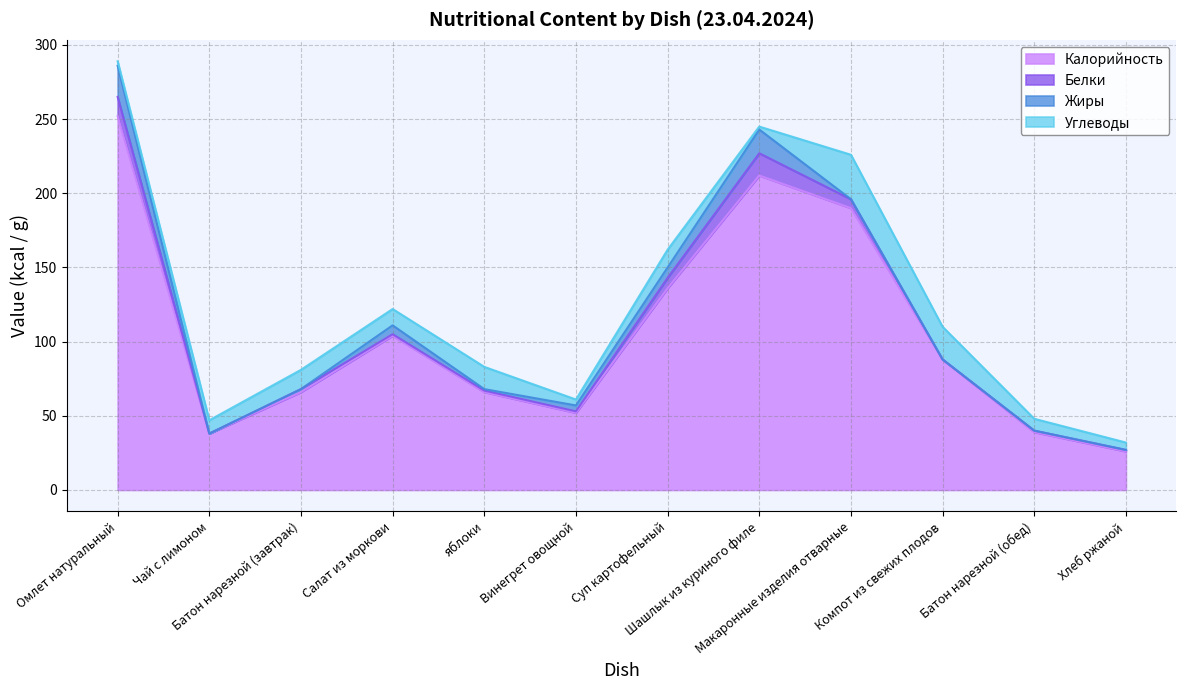

The value of Жиры at Компот из свежих плодов is 8. True or false?

False